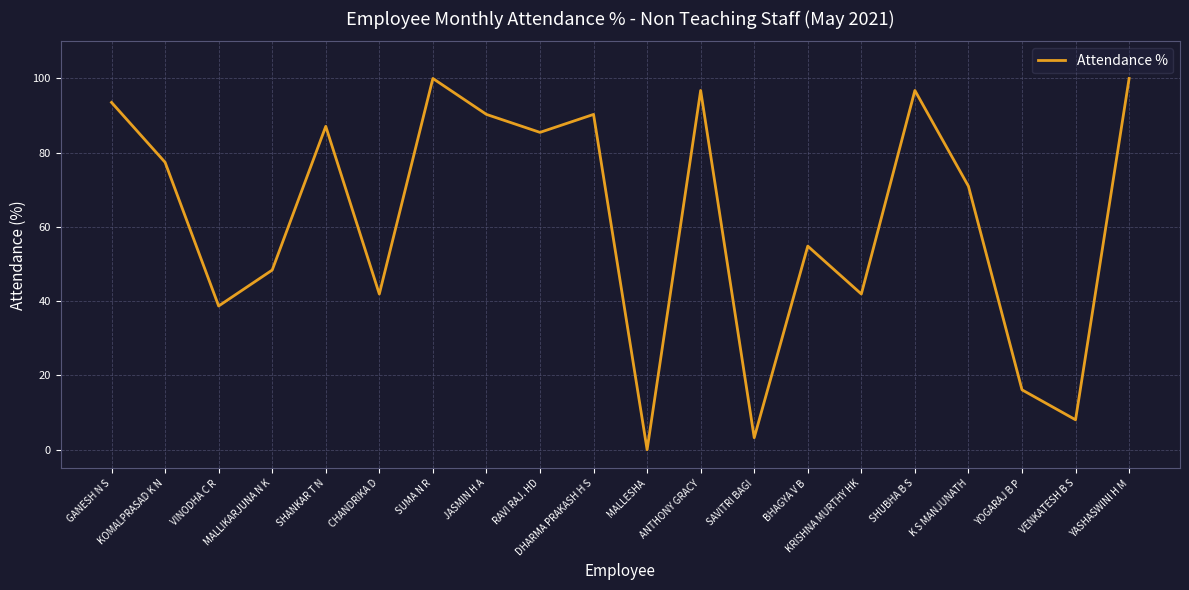

What is the difference between the maximum and minimum values?

100.0